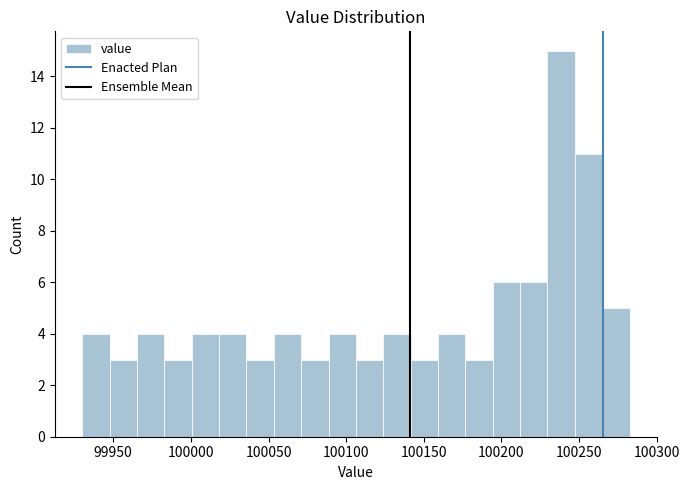

Read against the x-axis, roughly where is the centre of the tallest bar?

100240